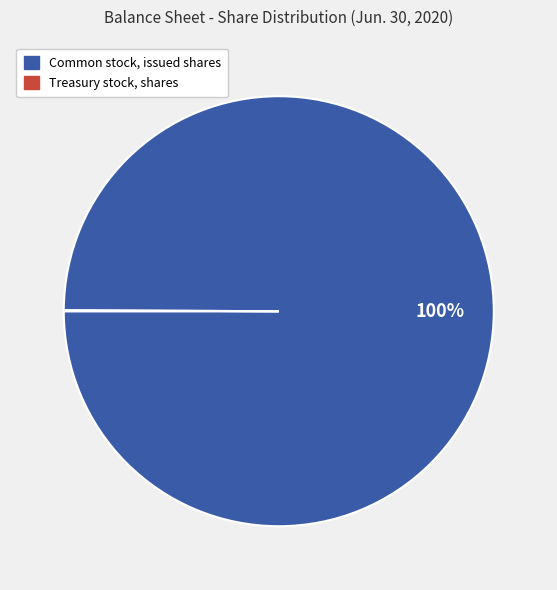

Is there any slice that represents more than half of the pie?

Yes